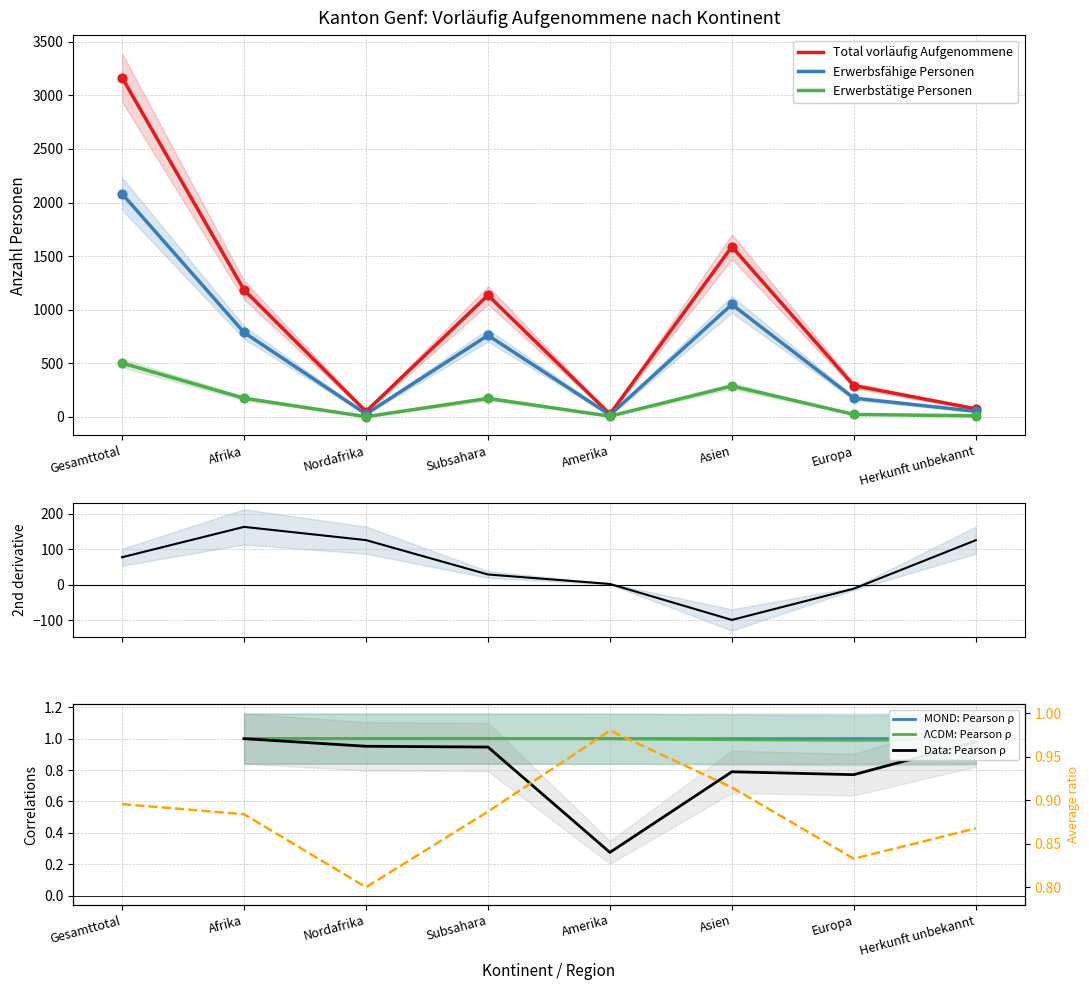

At how many categories does at least one series exceed 2?

8